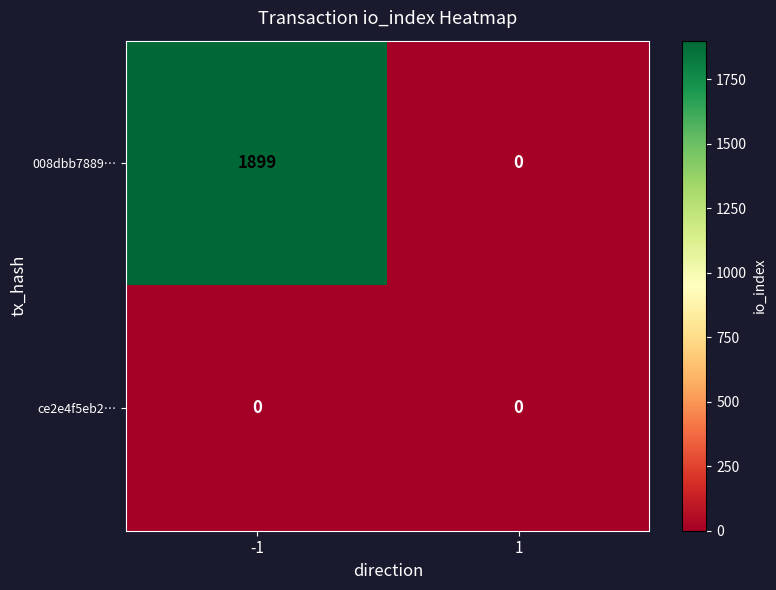

The 008dbb7889… series shows 1069 at -1. True or false?

False